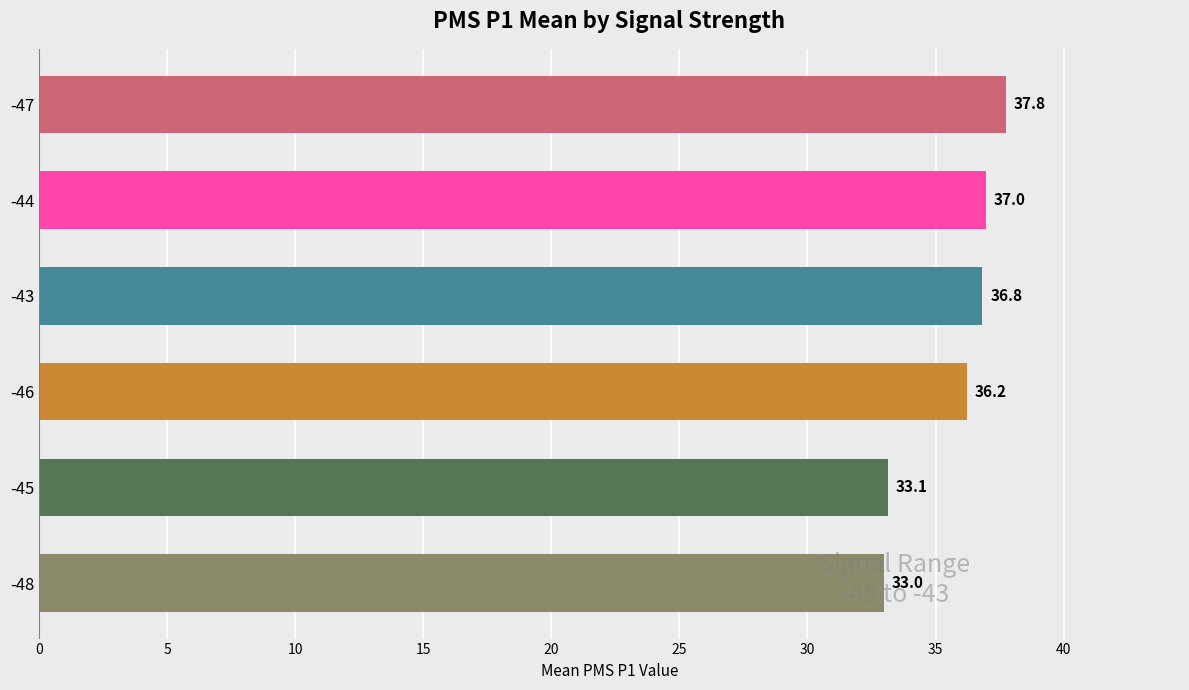

Where is the data nearest to the value 35?

-46